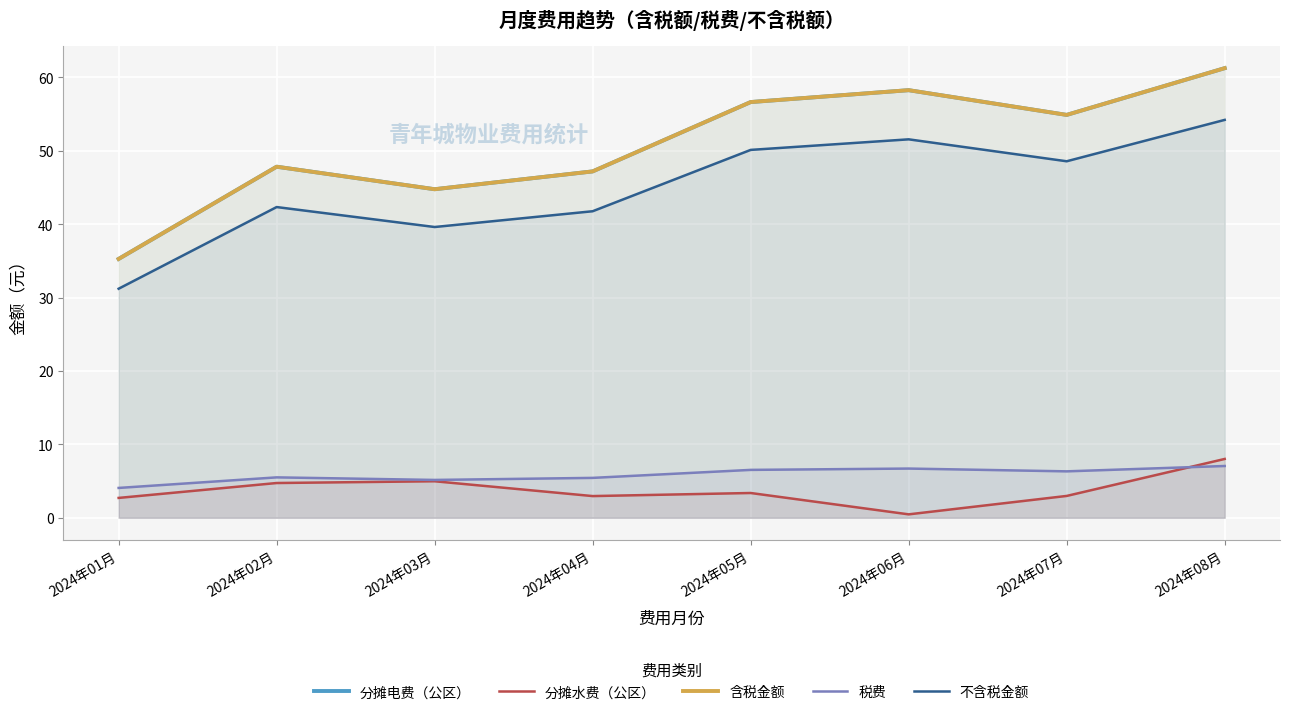

Which series has the largest range (max minus min)?

分摊电费（公区）